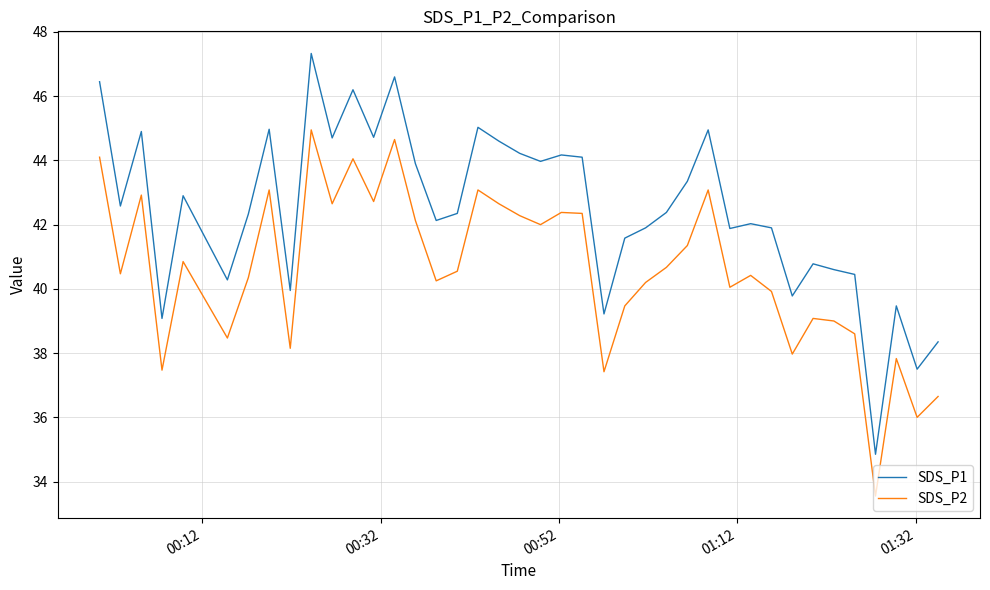

True or false: SDS_P1 and SDS_P2 intersect in this chart.

False